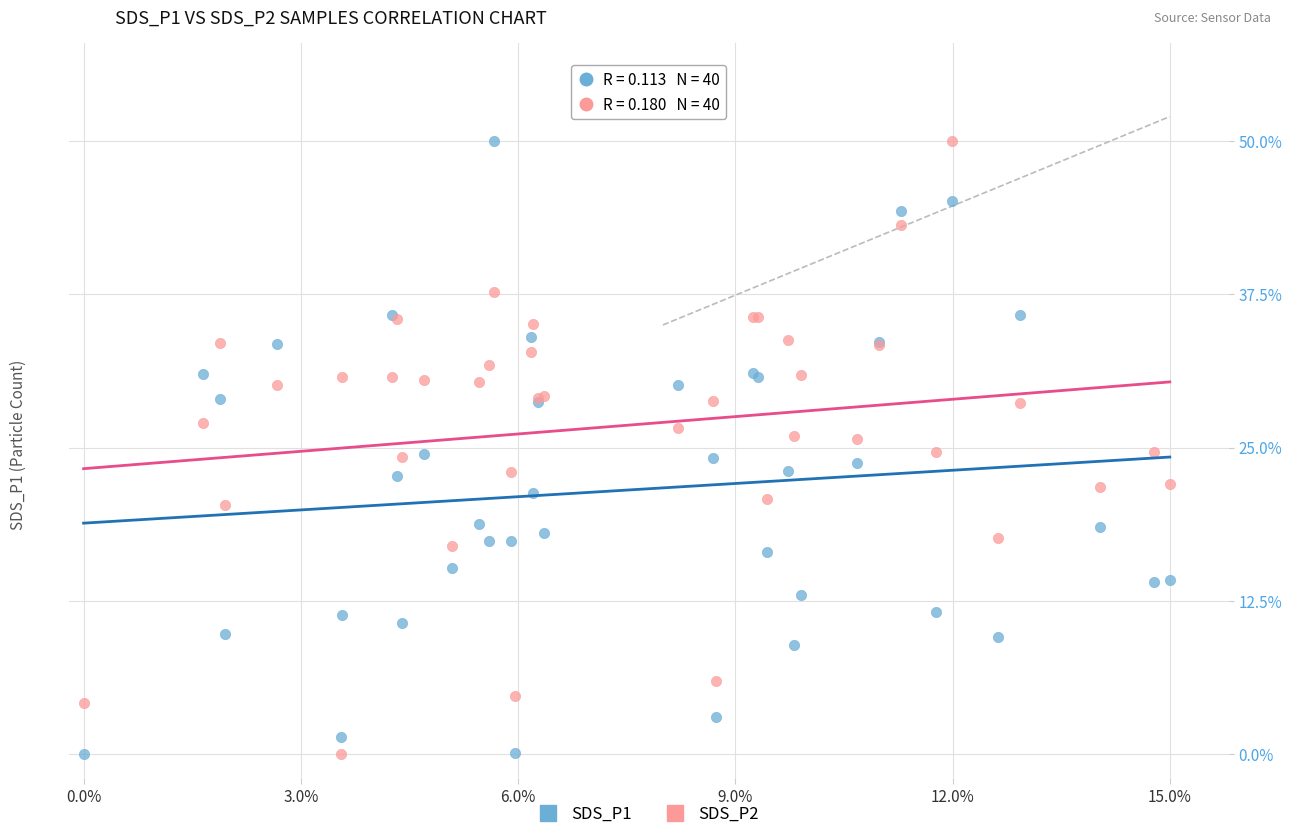

What are all the series names shown in the legend?

SDS_P1, SDS_P2